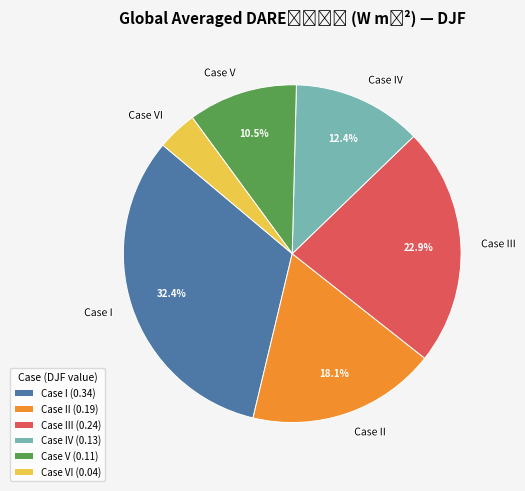

True or false: Case II accounts for 29% of the total.

False